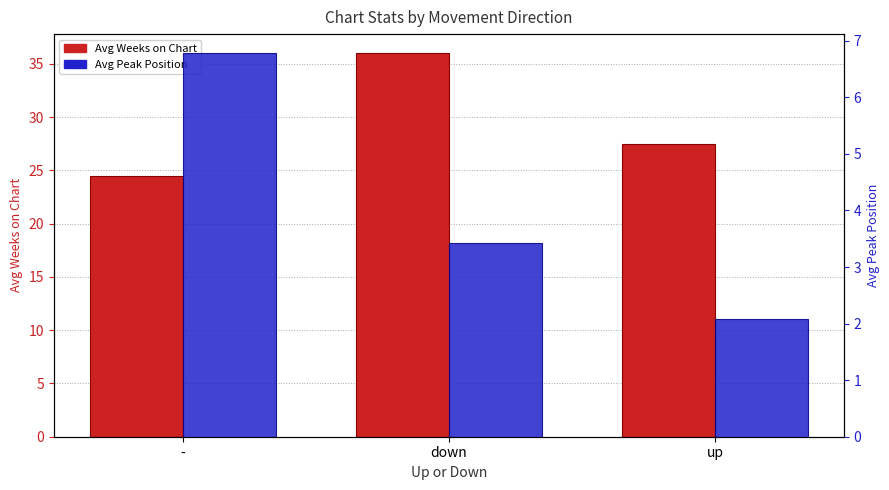

What is the difference between the second highest and minimum values in the Avg Weeks on Chart series?

3.0